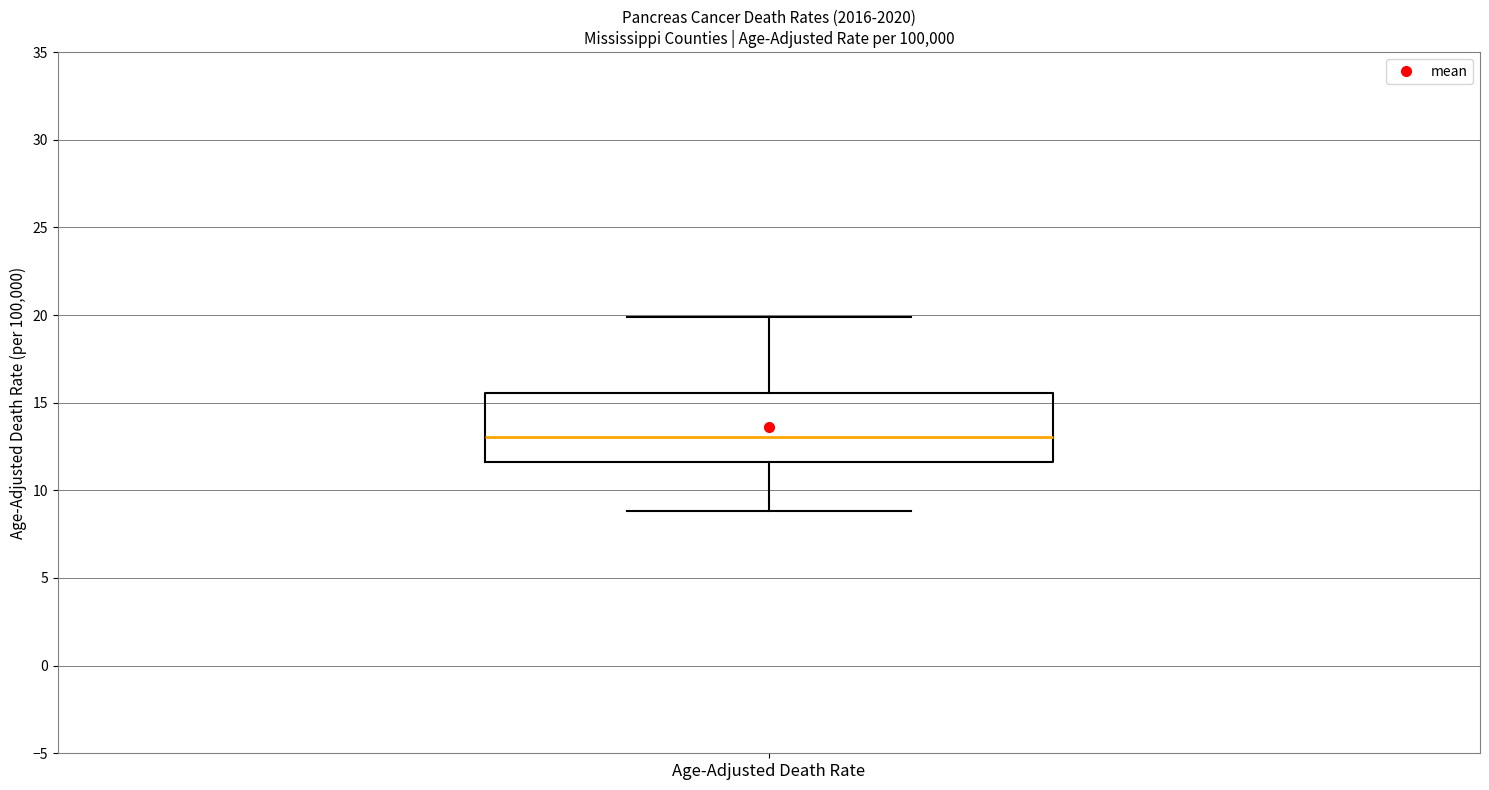

Where does the upper whisker of the box for Age-Adjusted Death Rate end on the y-axis? The values are not printed on the chart, so give them approximately, as read against the axis.

20.0